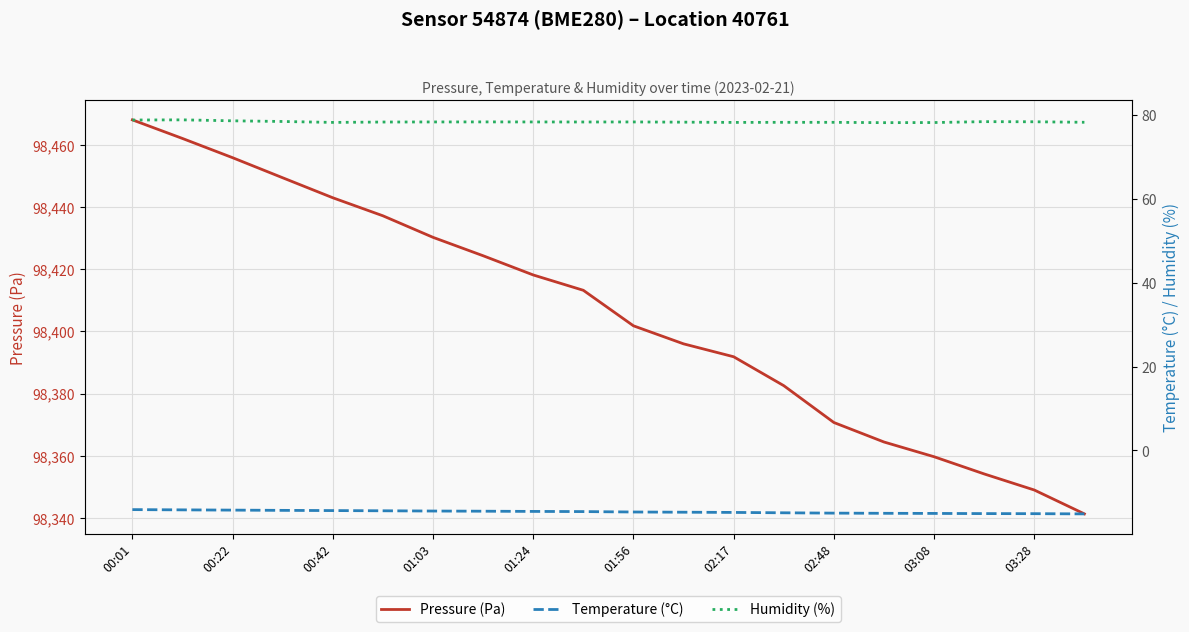

At which label does Pressure (Pa) reach its peak?

00:01